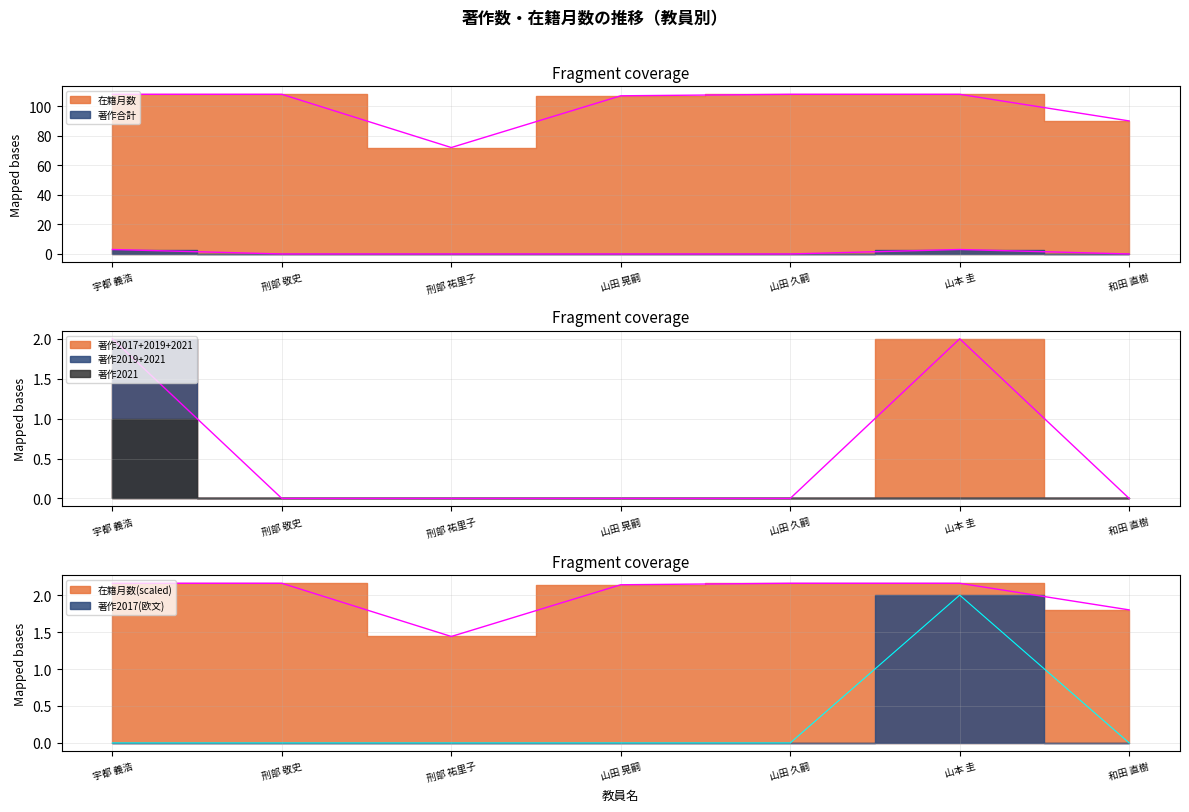

Is the value of 著作2017 at 山田 久嗣 greater than the value of 在籍月数 at 山田 久嗣?

No